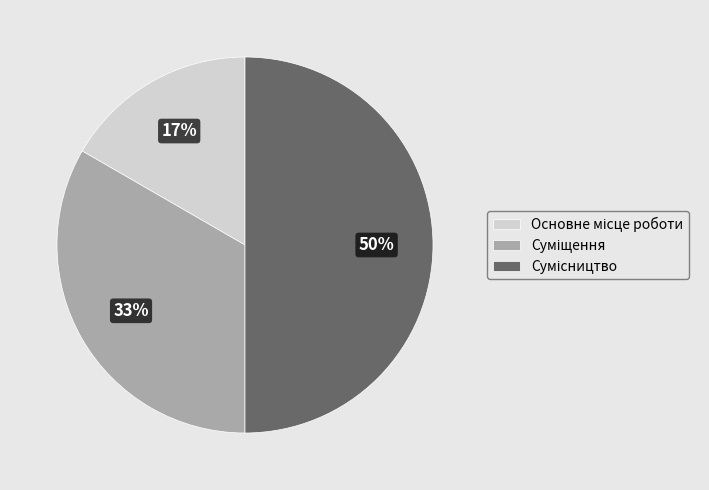

To the nearest percent, what is the difference between the largest and smallest slice percentages?

33%